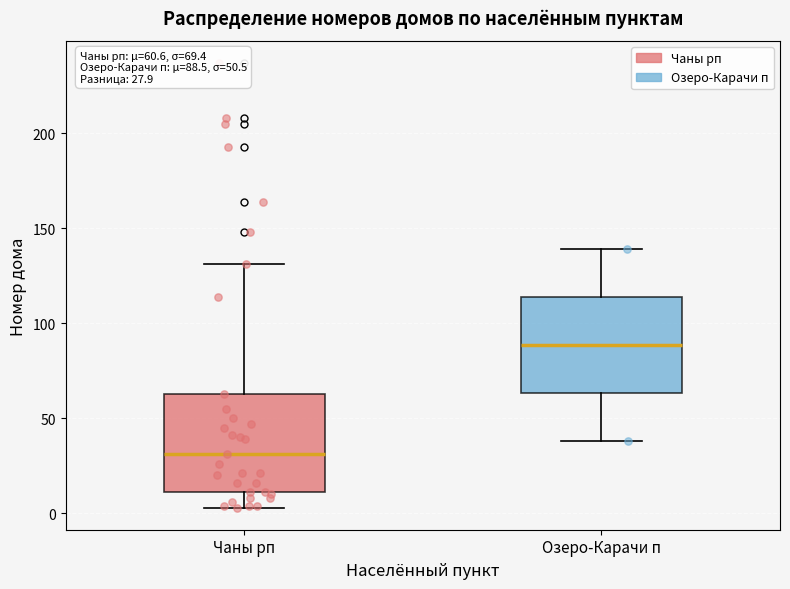

Which box has the lowest median line?

Чаны рп